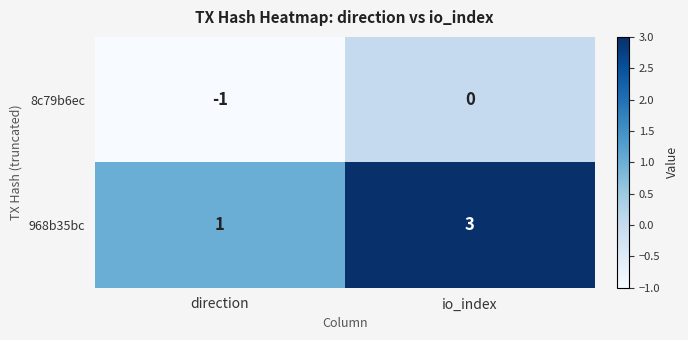

How many data points does each series have?

2